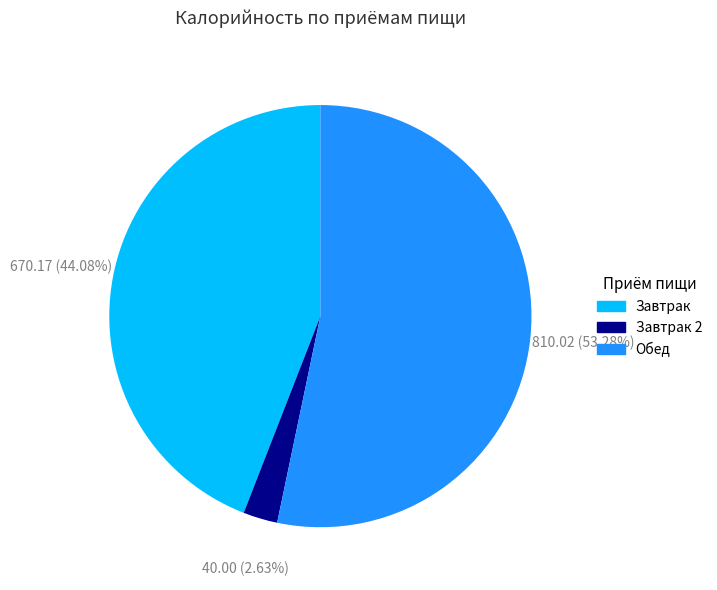

Count the number of slices in the pie.

3